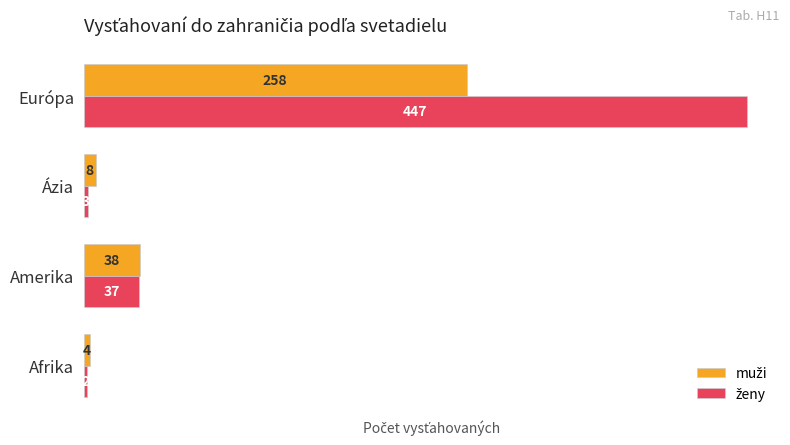

What is the maximum value shown in the chart?

447